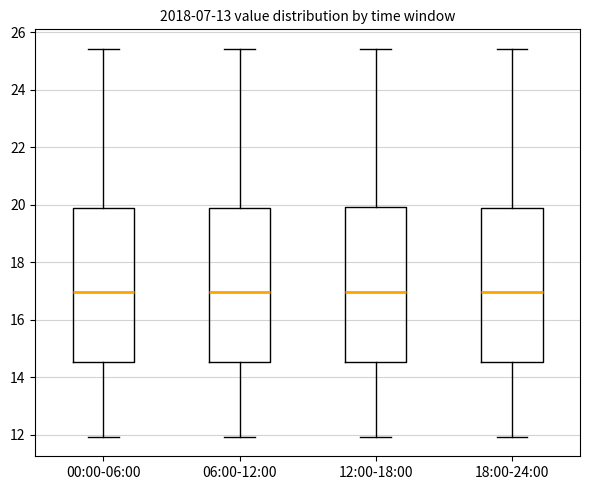

Where is the upper edge of the box for 00:00-06:00 on the y-axis? The values are not printed on the chart, so give them approximately, as read against the axis.

20.0